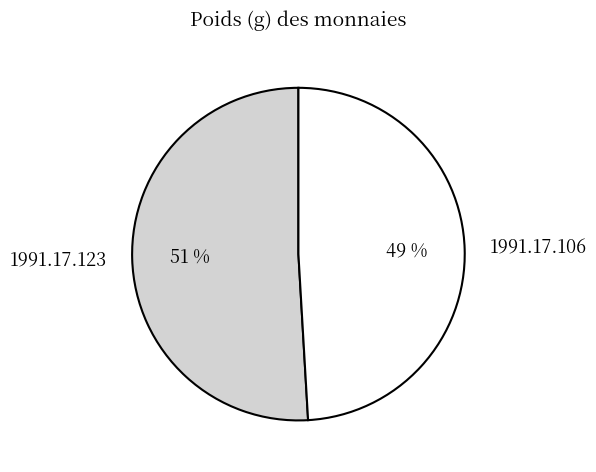

Does any single category account for the majority?

Yes